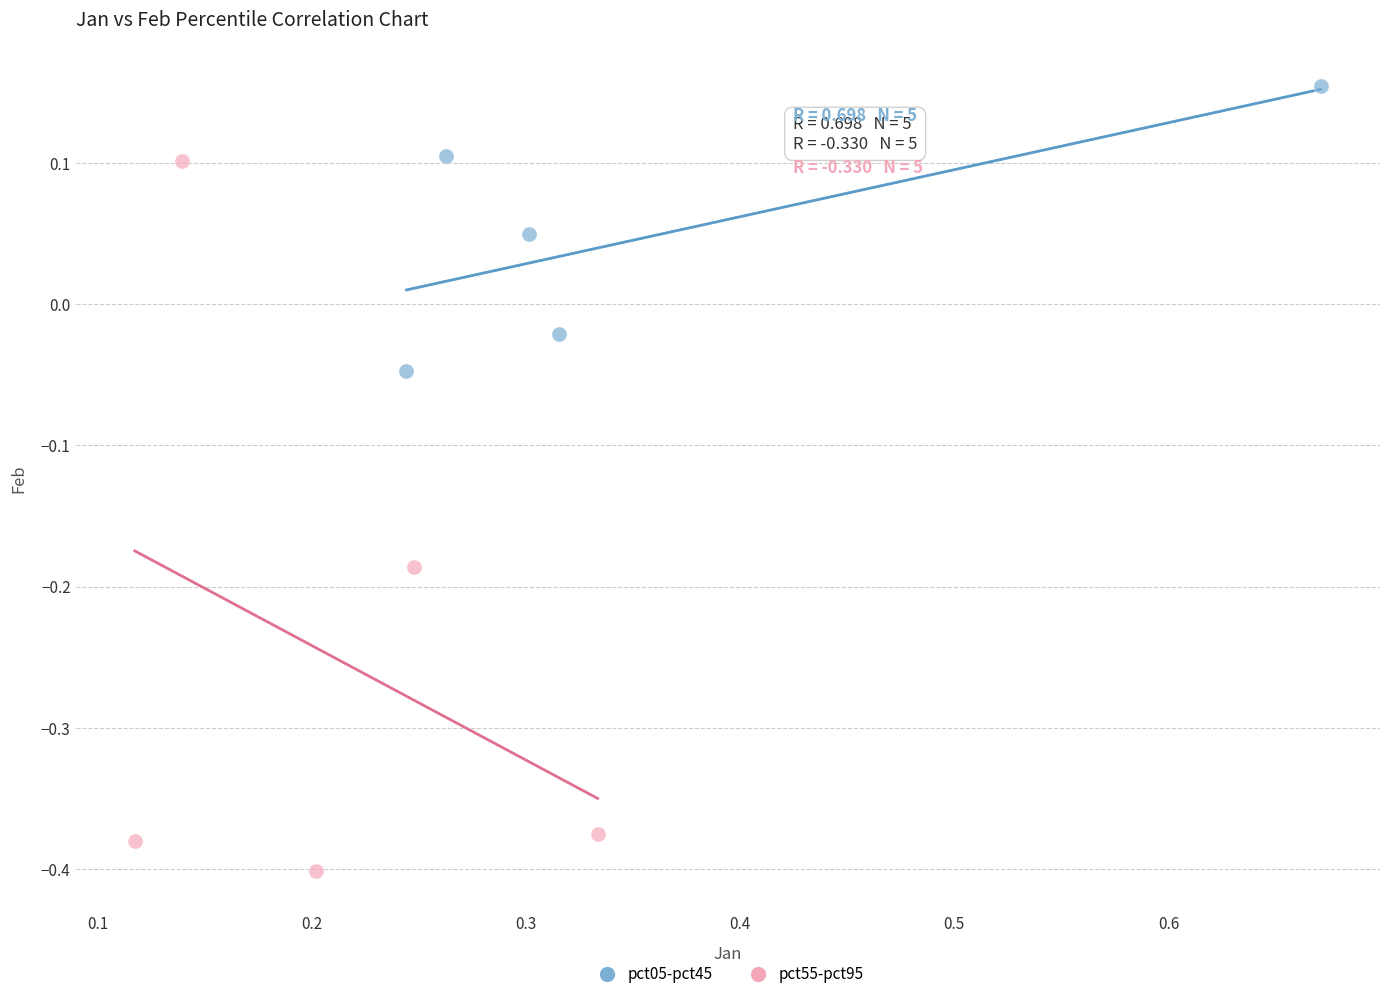

Which series has the widest spread of Y values?

pct55-pct95